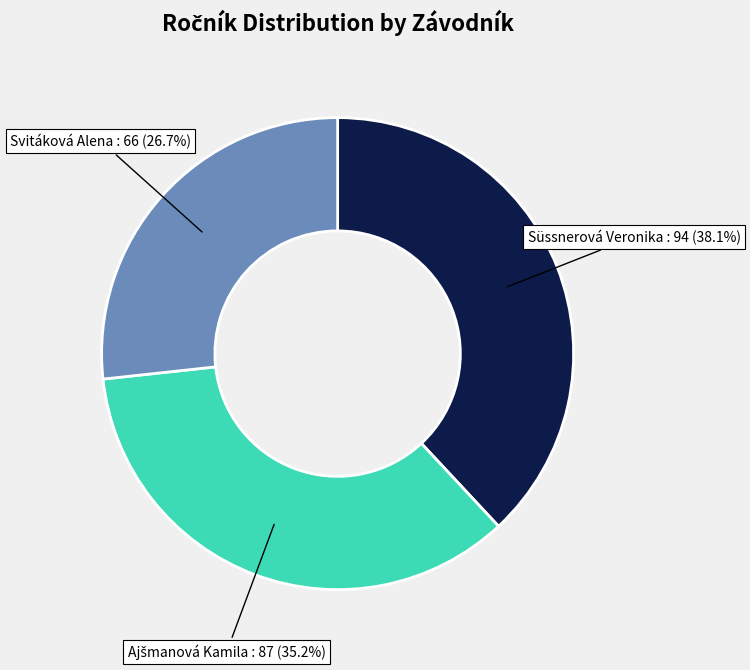

Is there a majority slice in this chart?

No